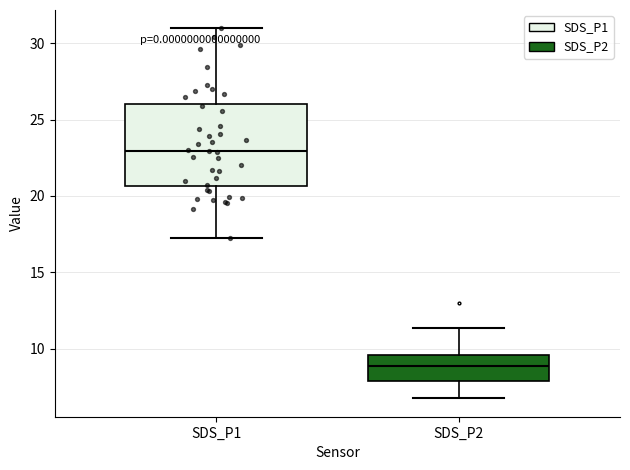

Which box has the highest median line?

SDS_P1